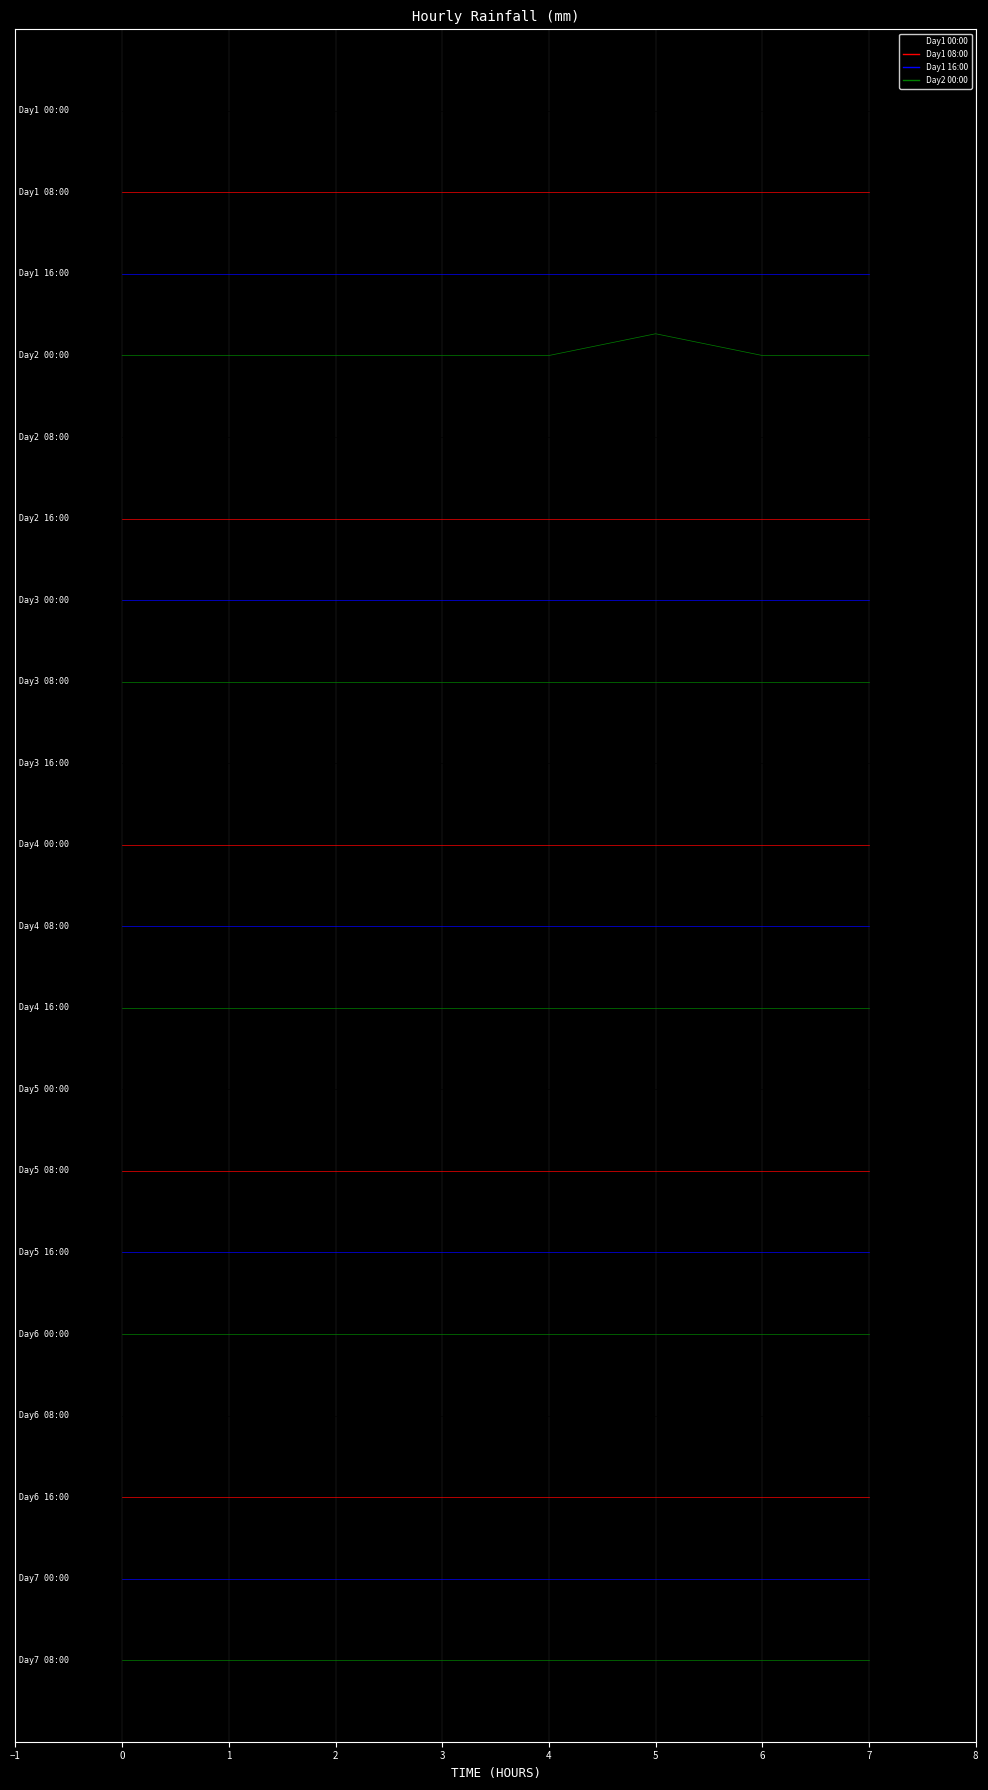

What is the average value of the Day1 08:00 series?

21.6